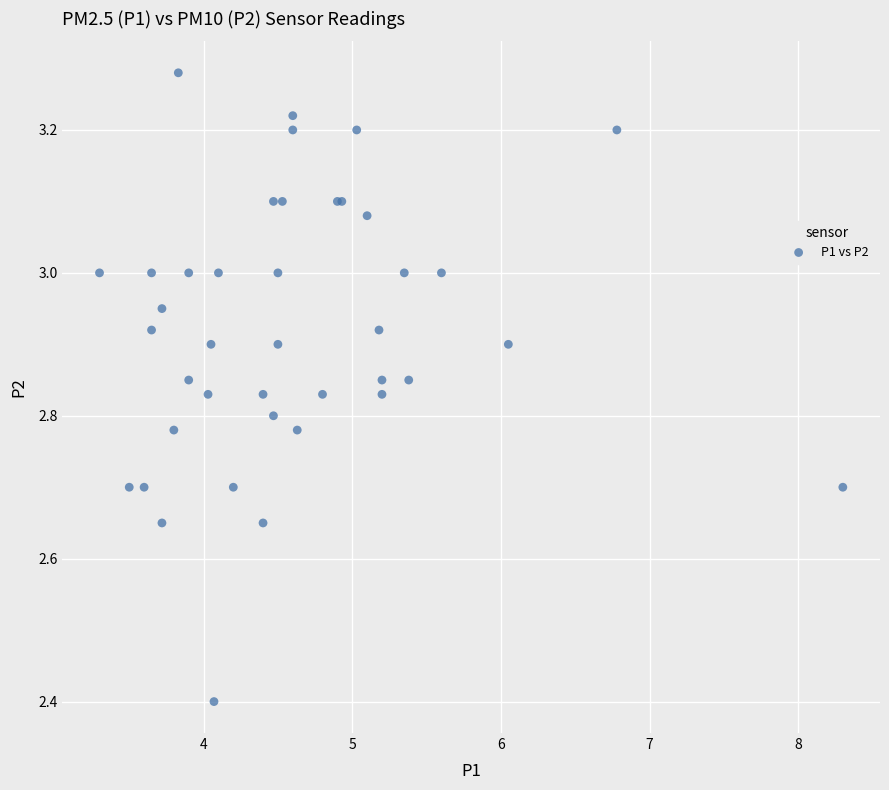

What Y value in the scatter plot is closest to 2?

2.4